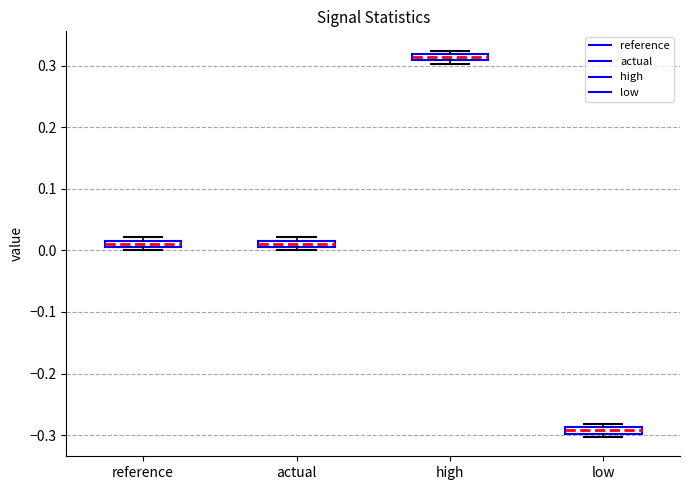

Which box's median line is the highest?

high